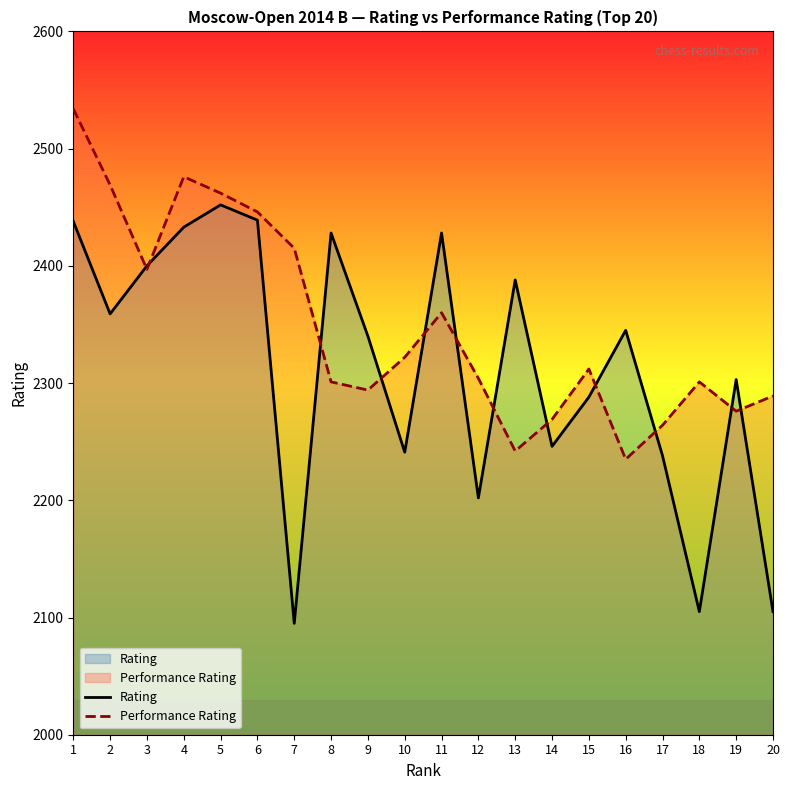

Rank the series by their maximum value, from lowest to highest.

Rating, Performance Rating